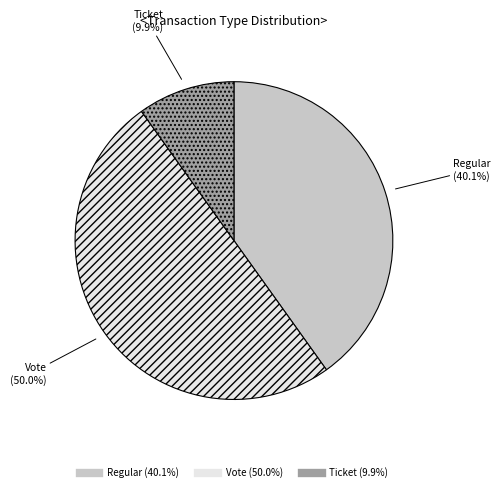

Count the number of slices in the pie.

3